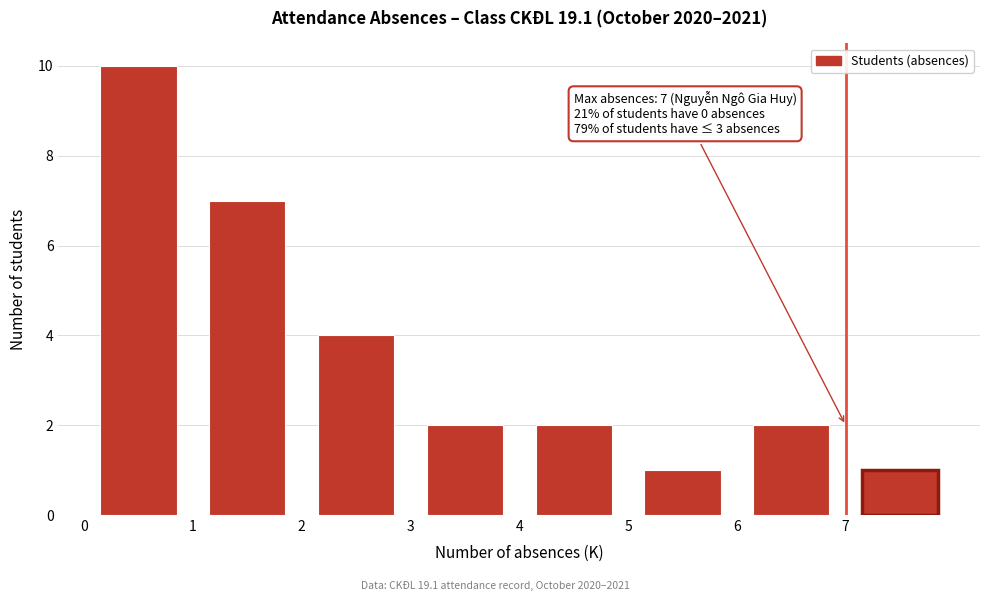

Over which range of the x-axis is the bar tallest?

0 to 1